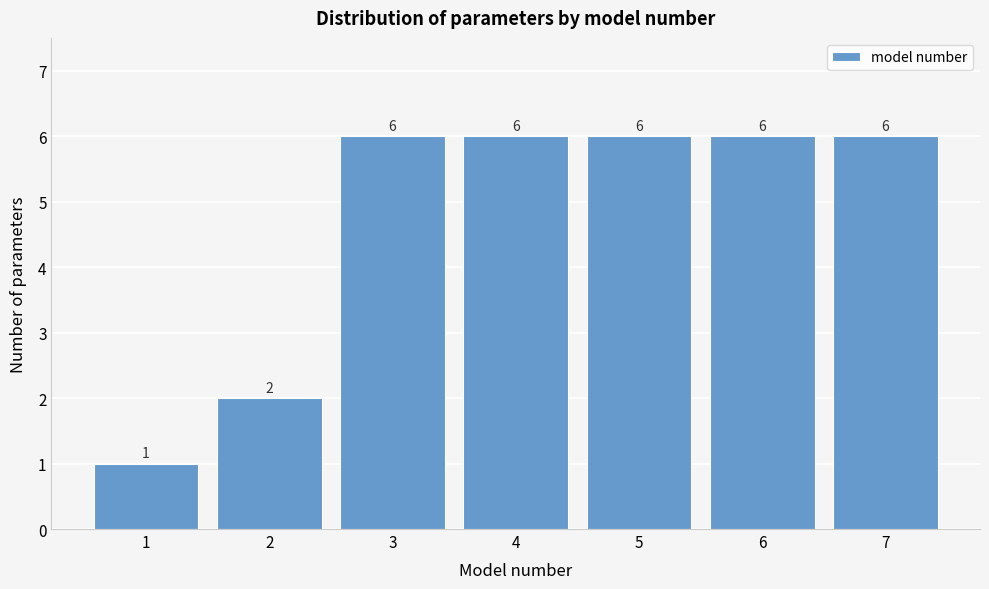

Reading left to right, what are all the values shown in this chart?

1	2	6	6	6	6	6